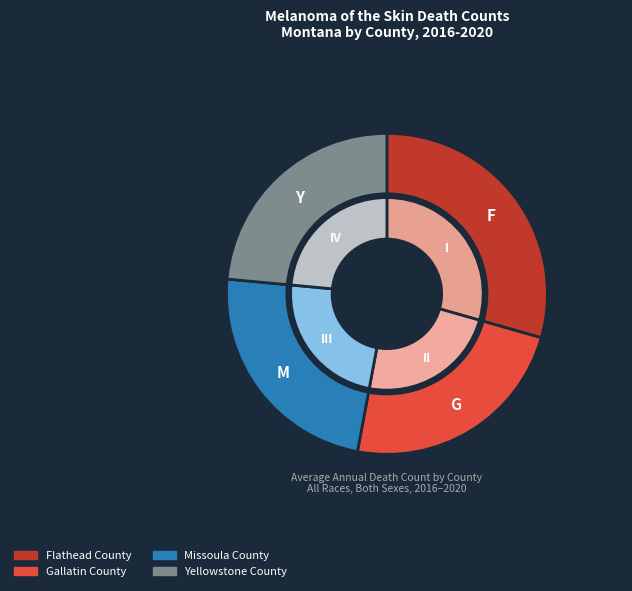

The Yellowstone County slice represents 24% of the pie. True or false?

True